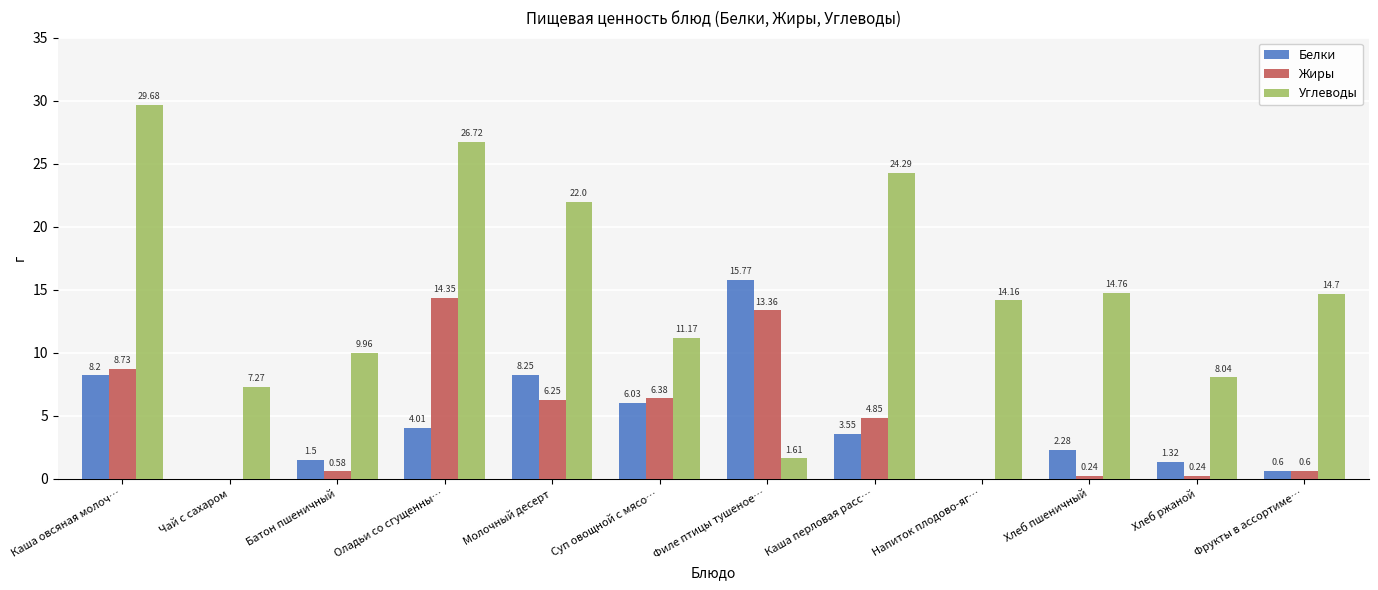

Count the number of data series in this chart.

3